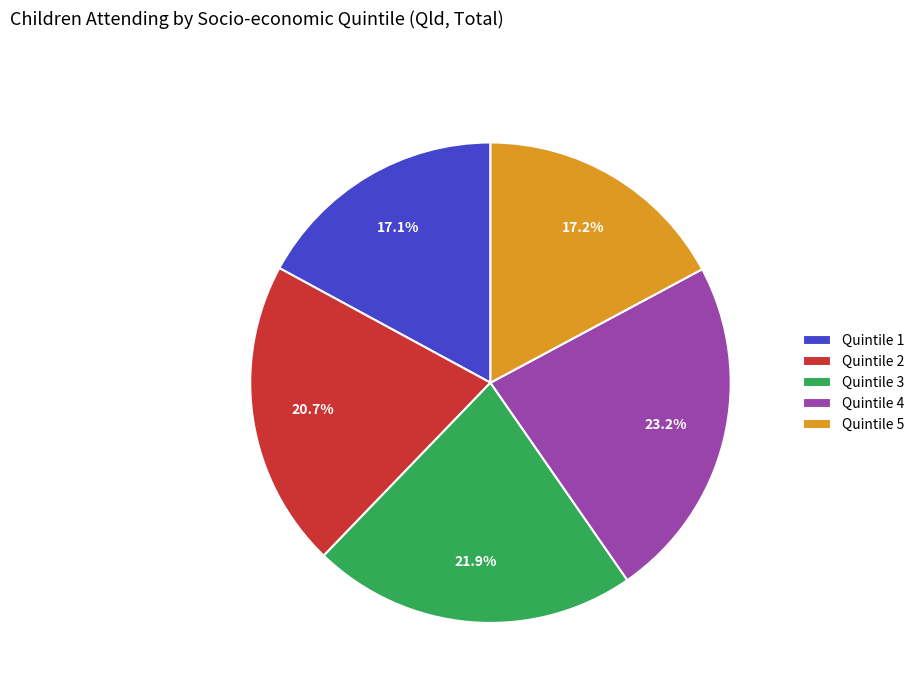

What percentage is the Quintile 2 slice, to the nearest percent?

21%